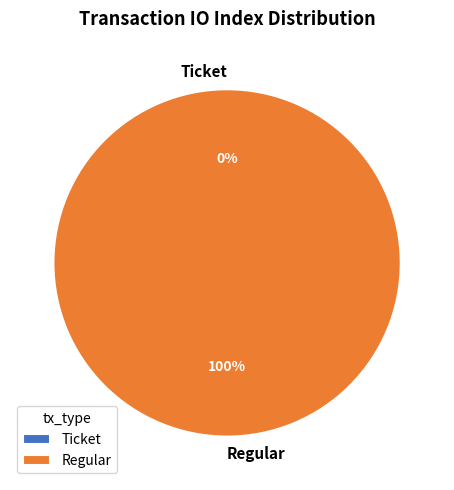

Count the number of slices in the pie.

2